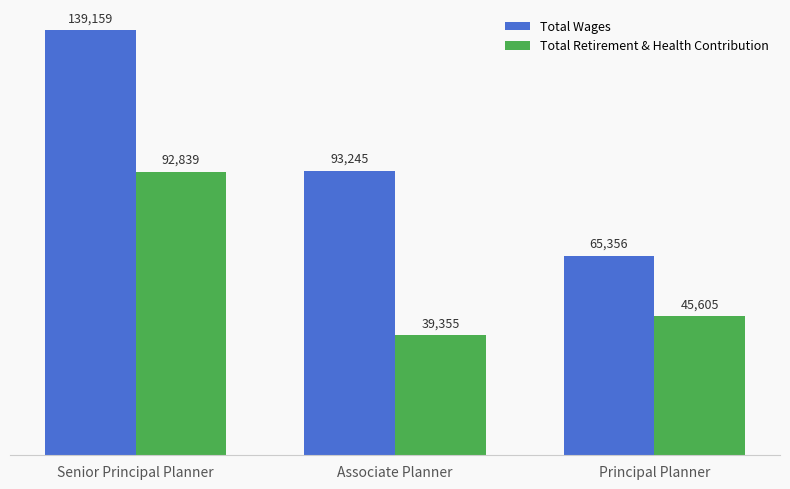

Which series has the largest range (max minus min)?

Total Wages